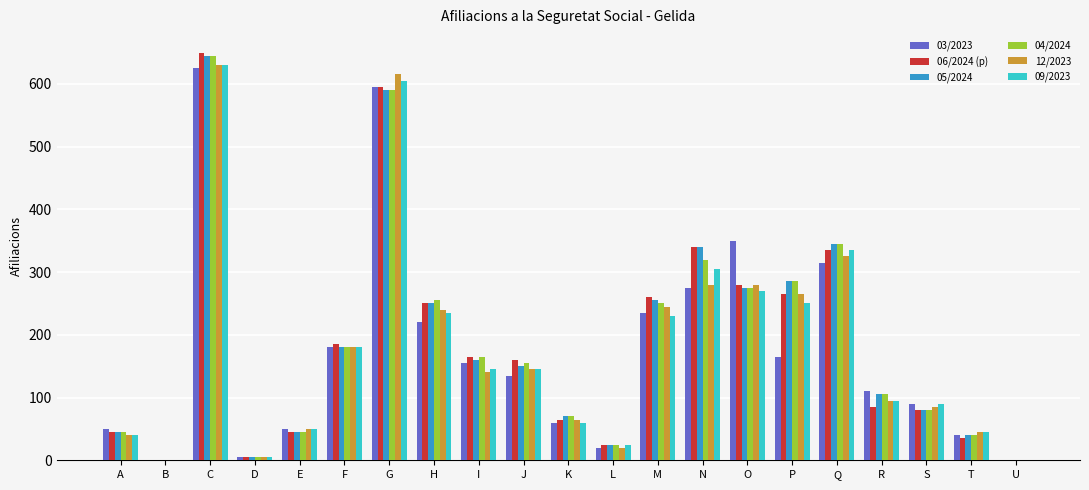

What is the sum of all 12/2023 values?

3750